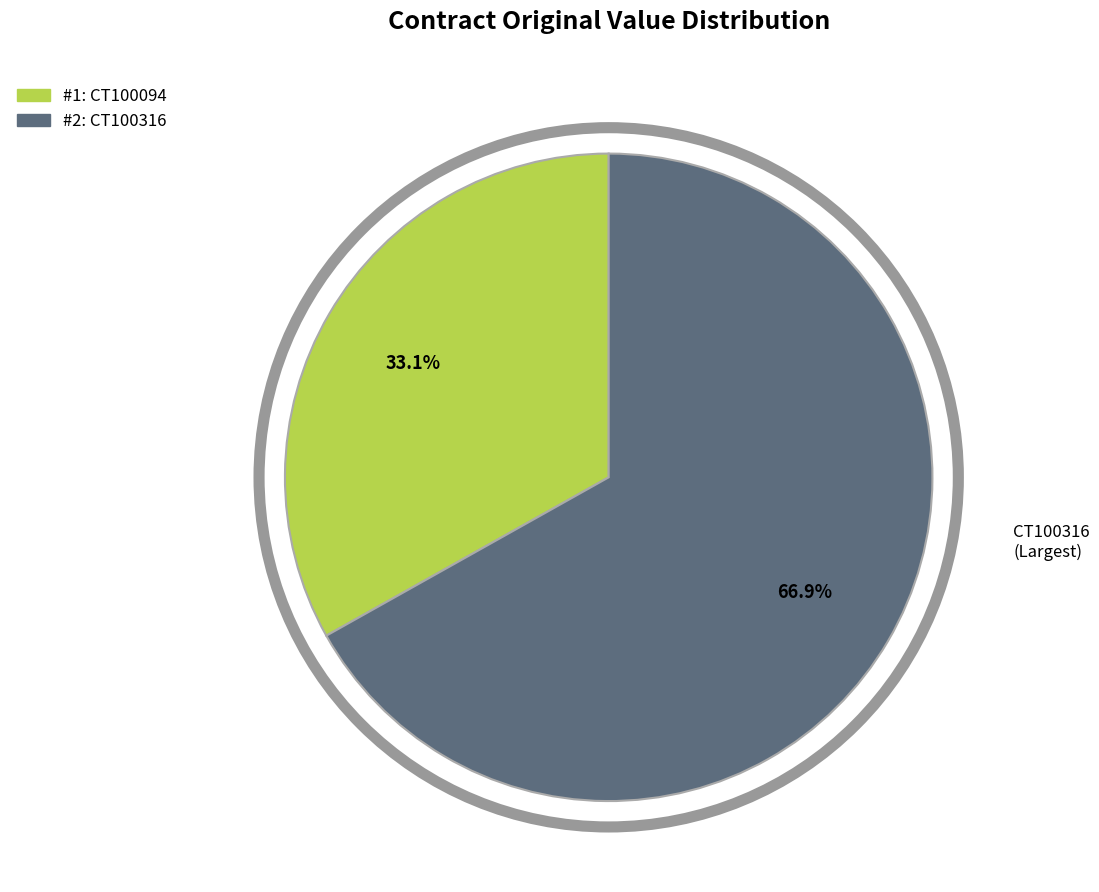

Does any single category account for the majority?

Yes